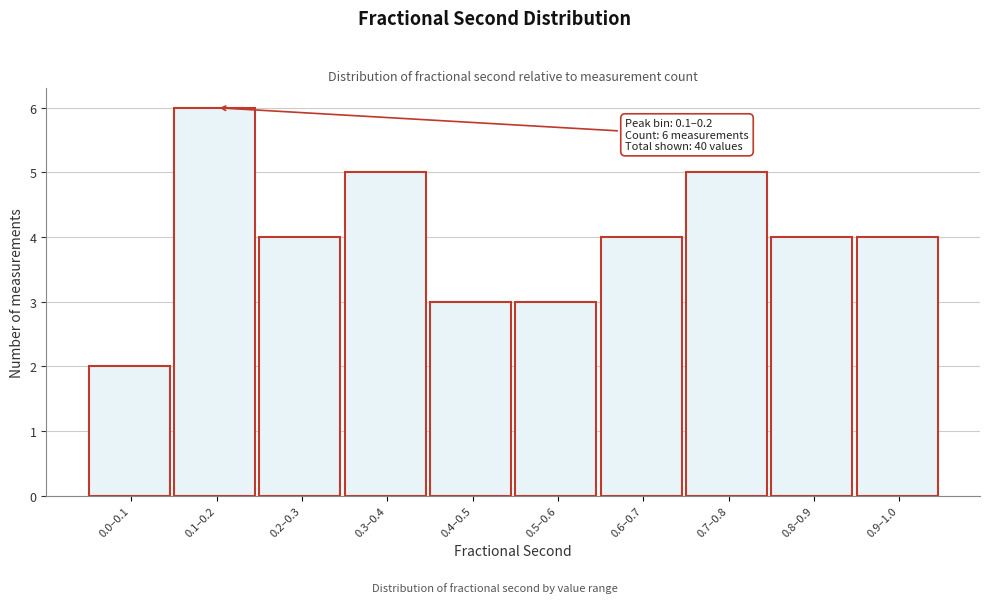

Reading left to right, transcribe all the data shown in this chart.

0.0–0.1=2	0.1–0.2=6	0.2–0.3=4	0.3–0.4=5	0.4–0.5=3	0.5–0.6=3	0.6–0.7=4	0.7–0.8=5	0.8–0.9=4	0.9–1.0=4